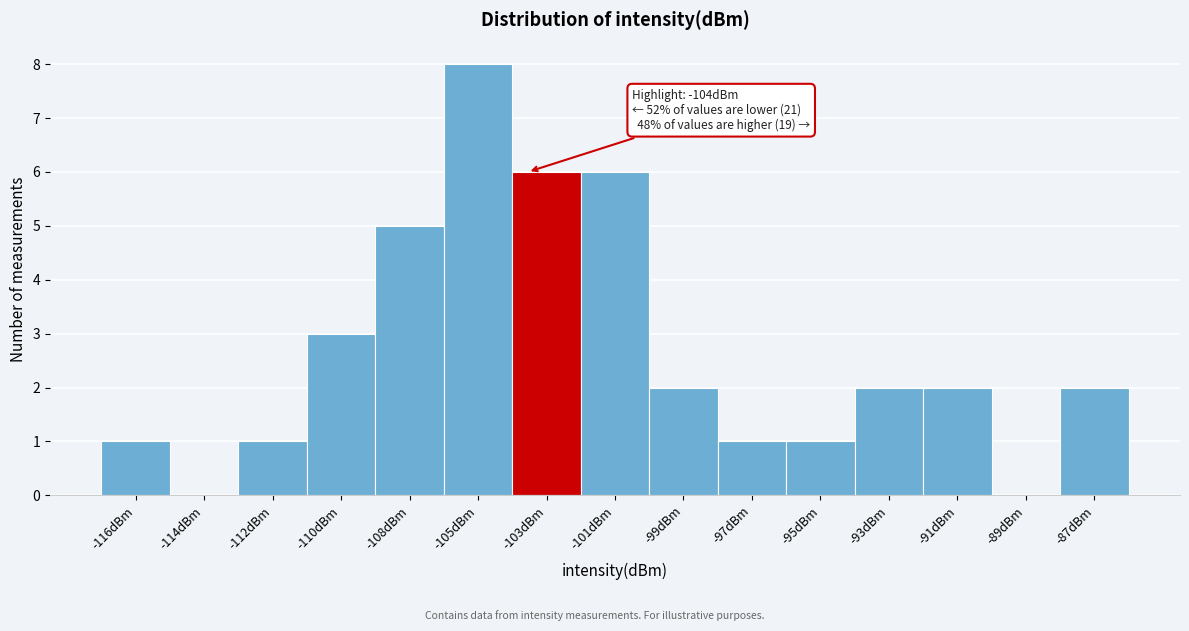

Reading left to right, what are all the values shown in this chart?

-116dBm=1	-114dBm=0	-112dBm=1	-110dBm=3	-108dBm=5	-105dBm=8	-103dBm=6	-101dBm=6	-99dBm=2	-97dBm=1	-95dBm=1	-93dBm=2	-91dBm=2	-89dBm=0	-87dBm=2